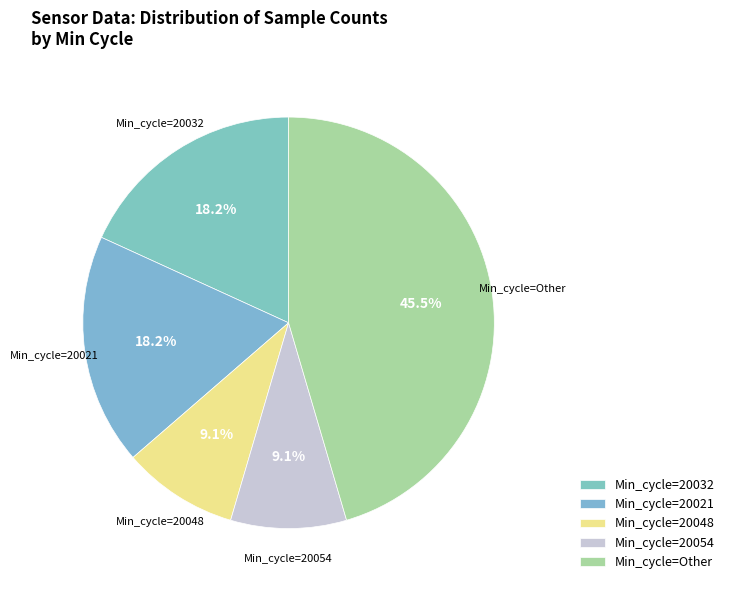

Count the number of slices in the pie.

5